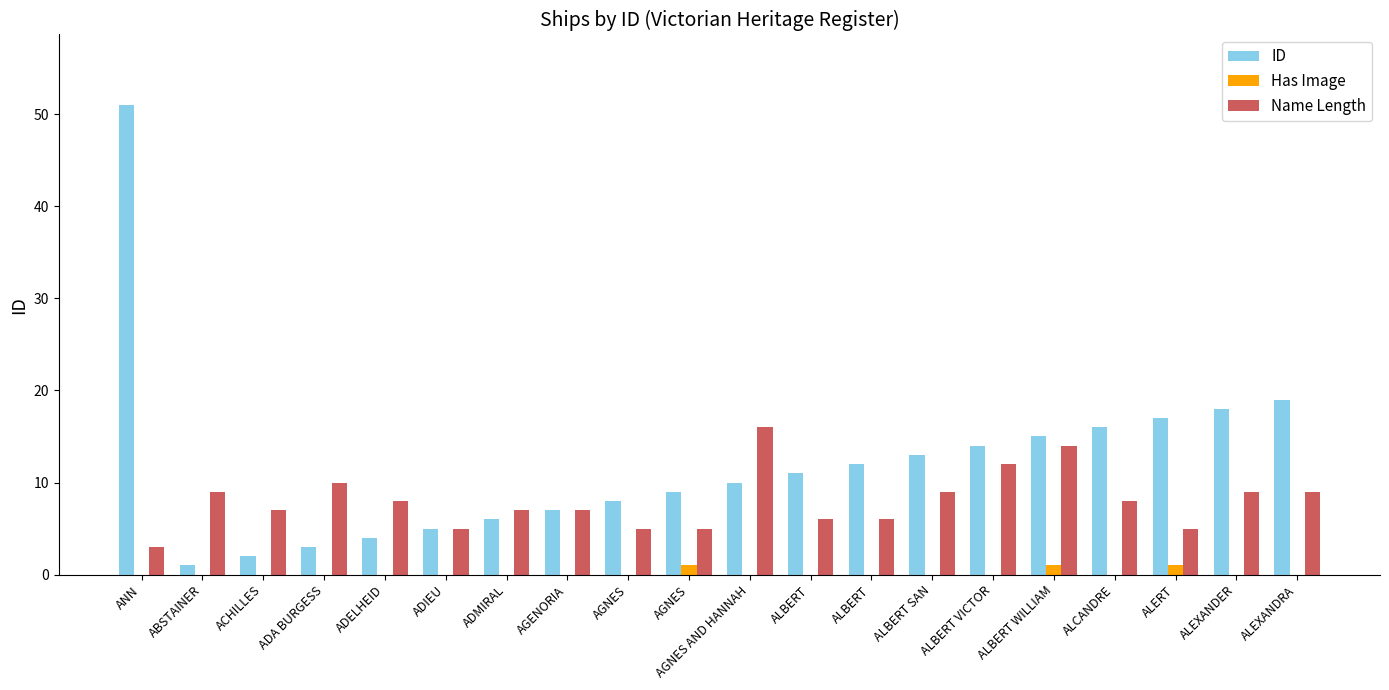

What is the difference between the maximum and minimum values in the ID series?

50